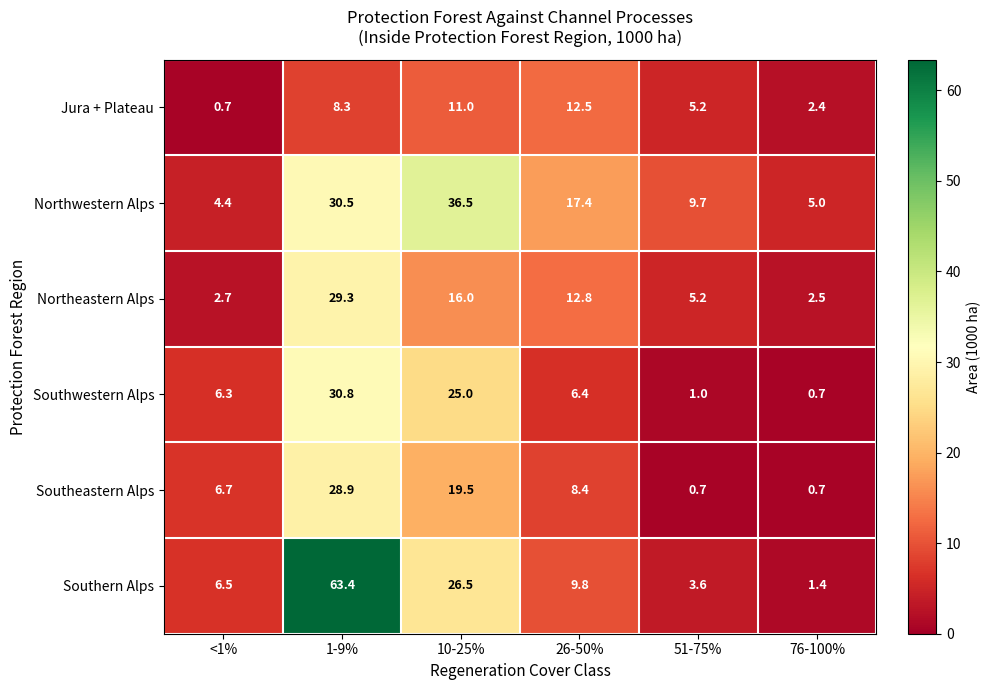

Which series changed the most between 1-9% and 10-25%?

Southern Alps